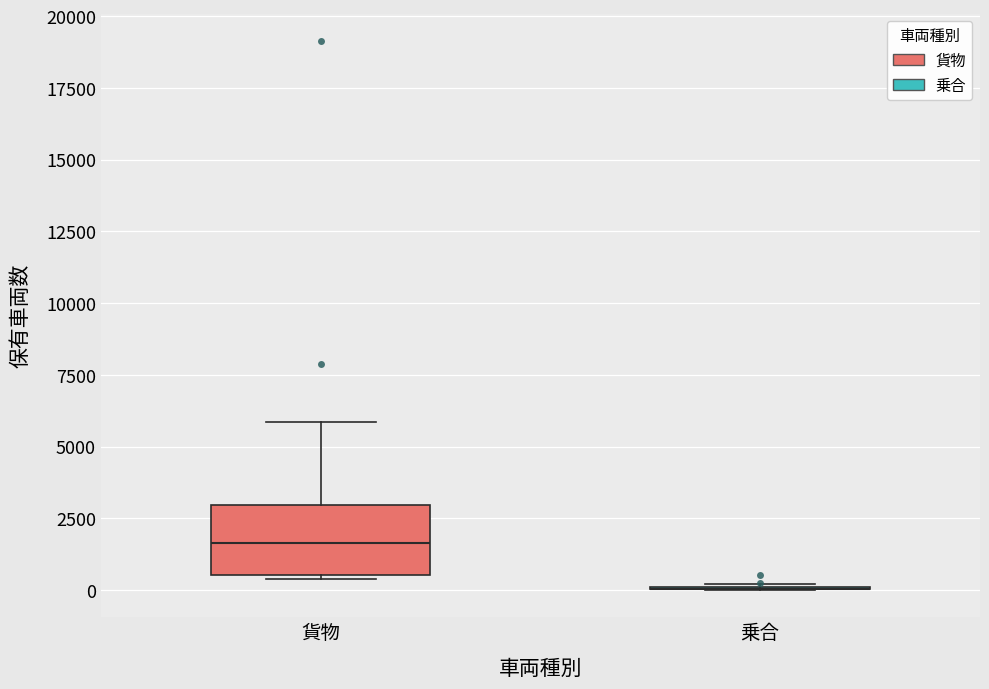

Reading left to right, read every box against the y-axis: the position of its median line, the range the box covers, and the ends of its whiskers. The values are not printed on the chart, so give them approximately, as read against the axis.

貨物: median 1500, box 500 to 3000, whiskers 500 to 6000
乗合: box collapsed to a line at 0, whiskers 0 to 0